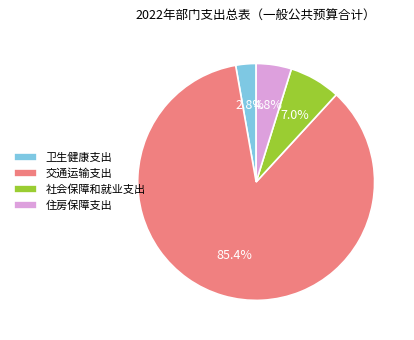

Which slice is the smallest?

卫生健康支出